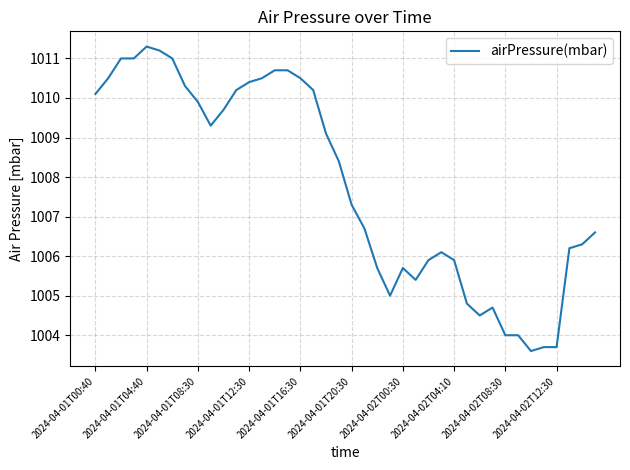

What is the minimum value shown in the chart?

1003.6